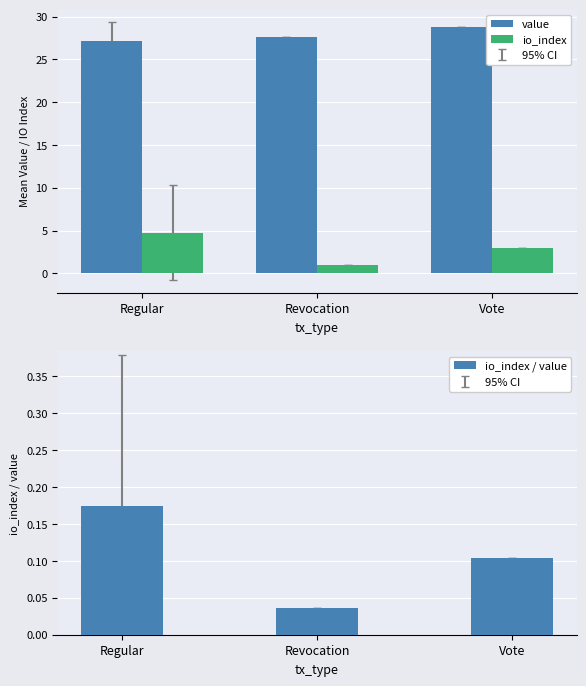

The value of value at Vote is 6.0. True or false?

False